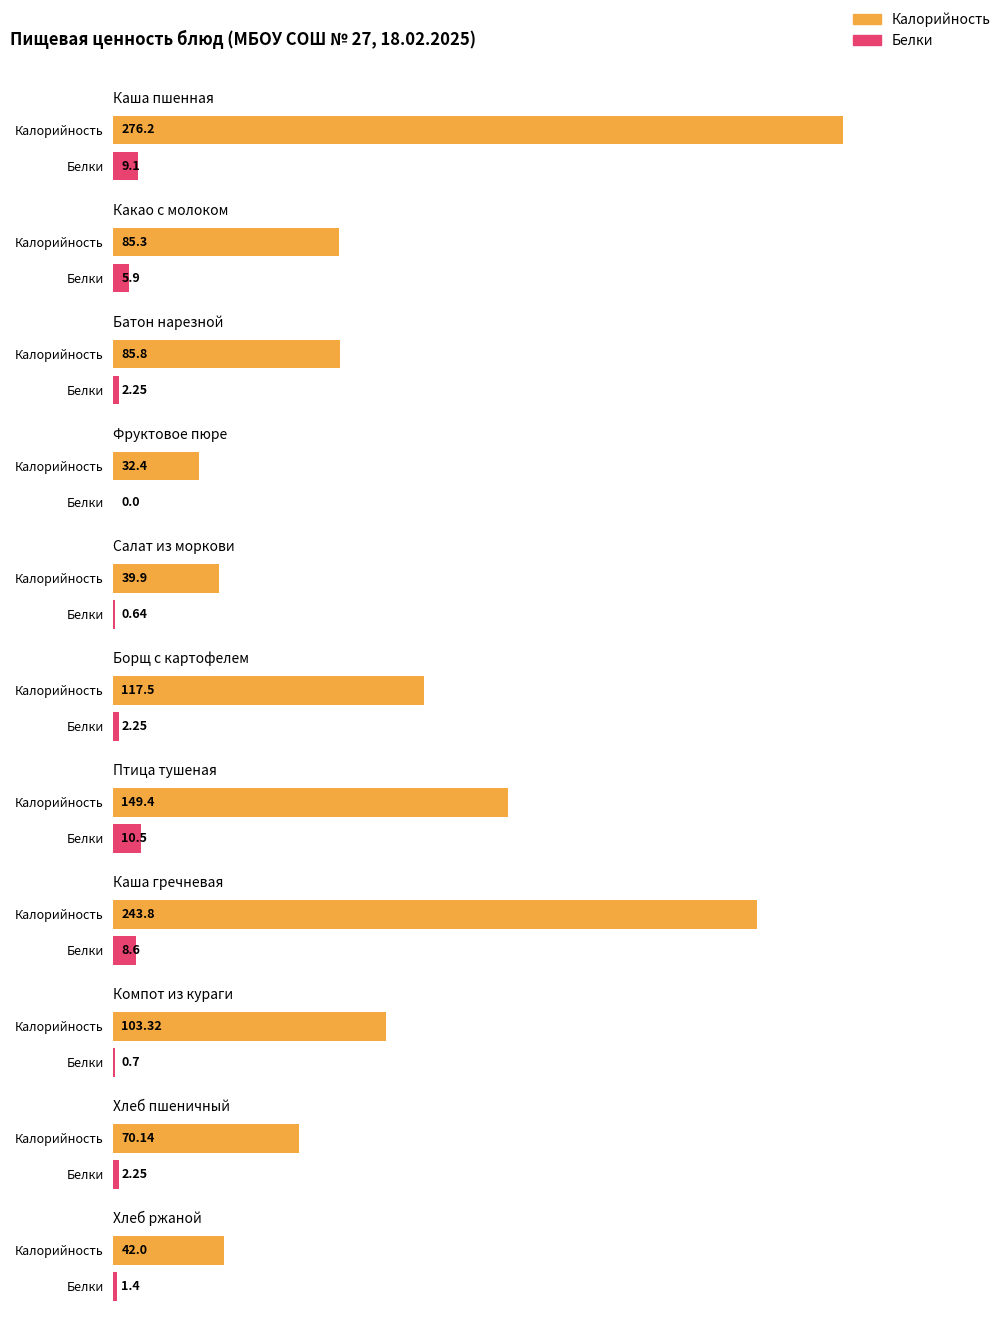

The Белки series shows 1.4 at Хлеб ржаной. True or false?

True